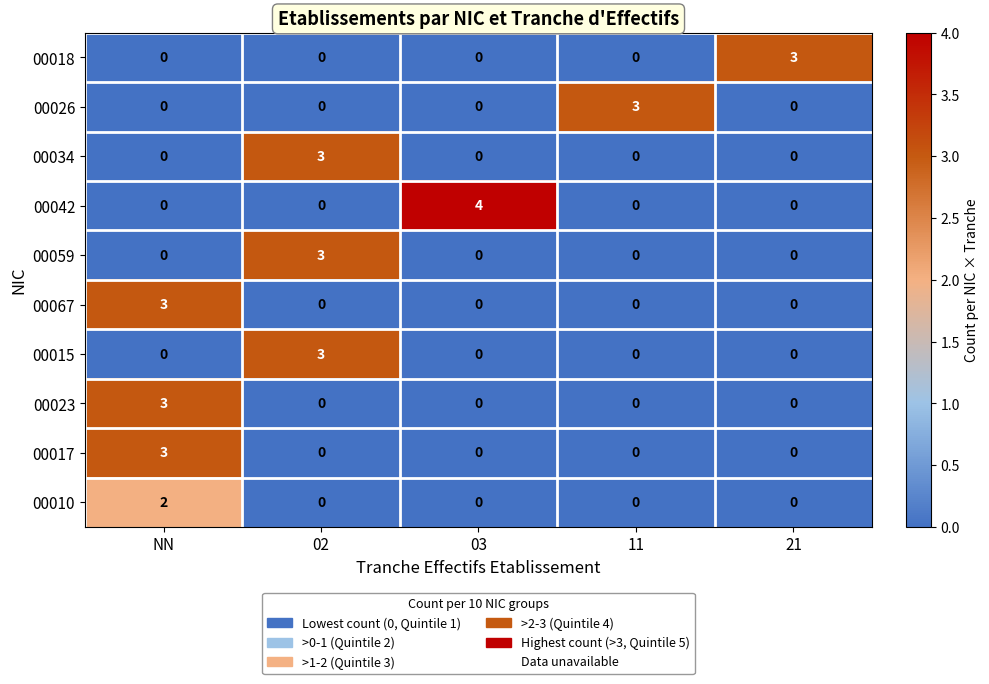

Is it true that 00034 equals 0 at 21?

True